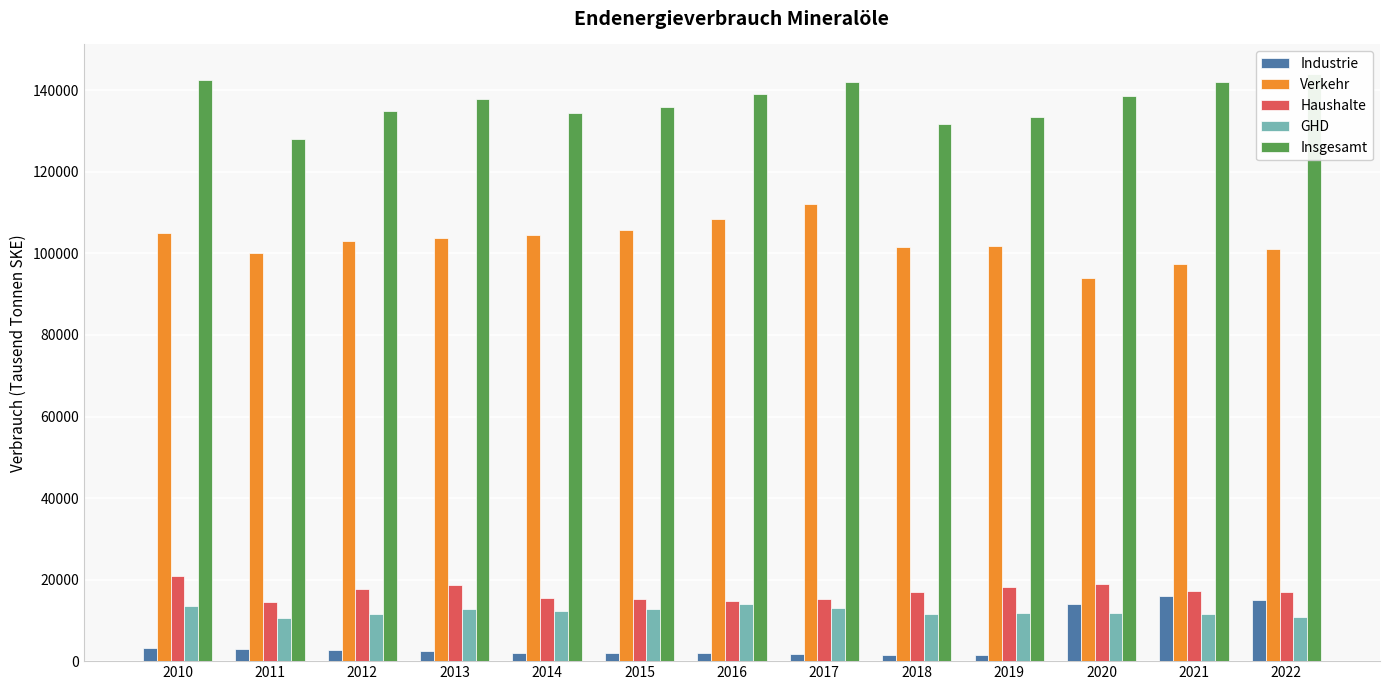

Where is Industrie nearest to the value 8782?

2020